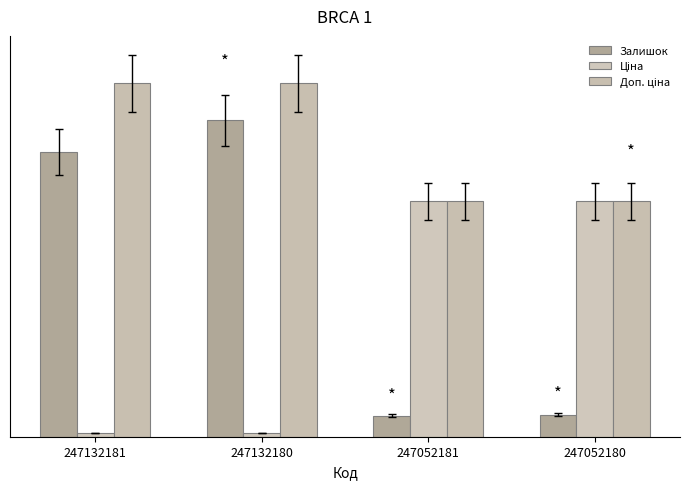

Does the chart contain any negative values?

No